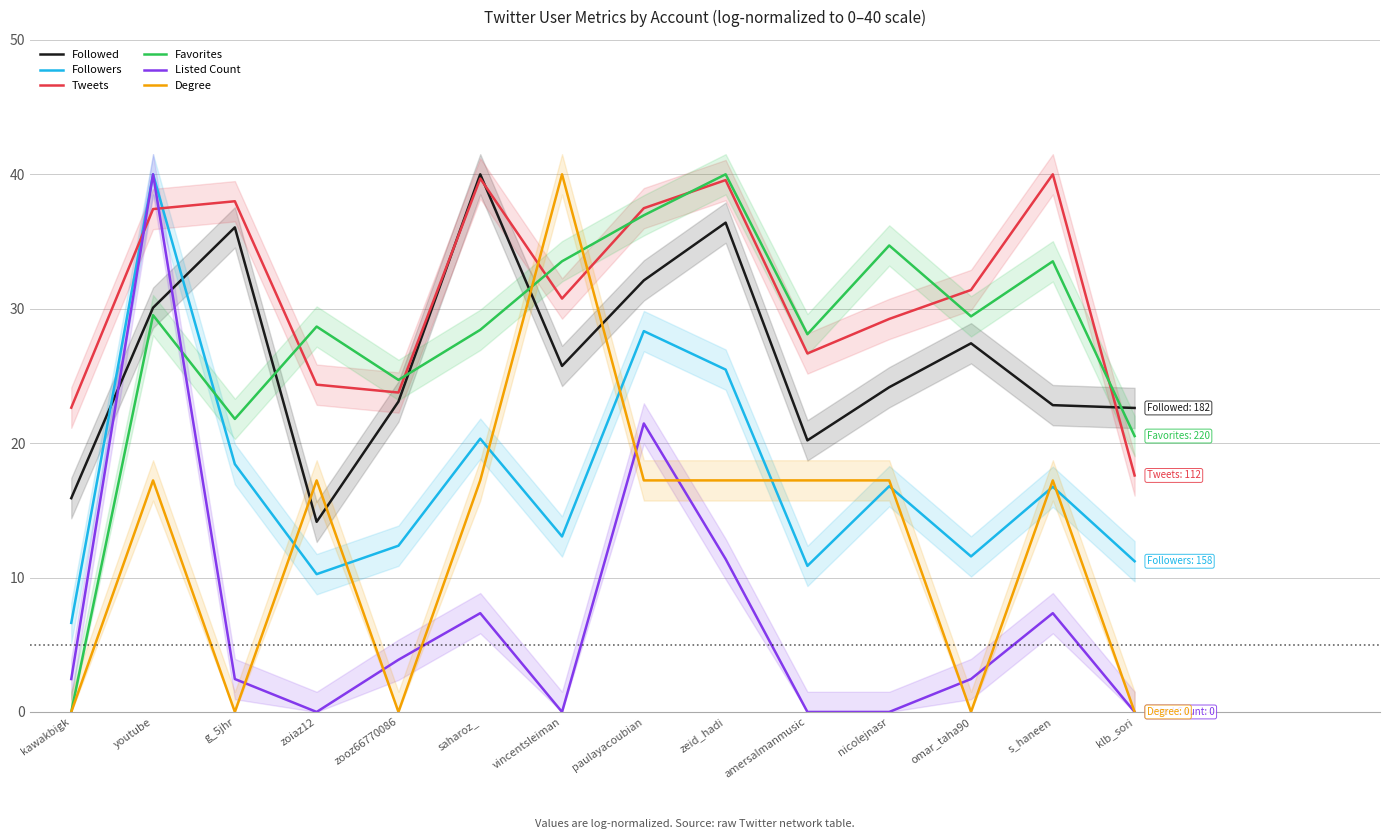

How many data points in Favorites are above 29?

7